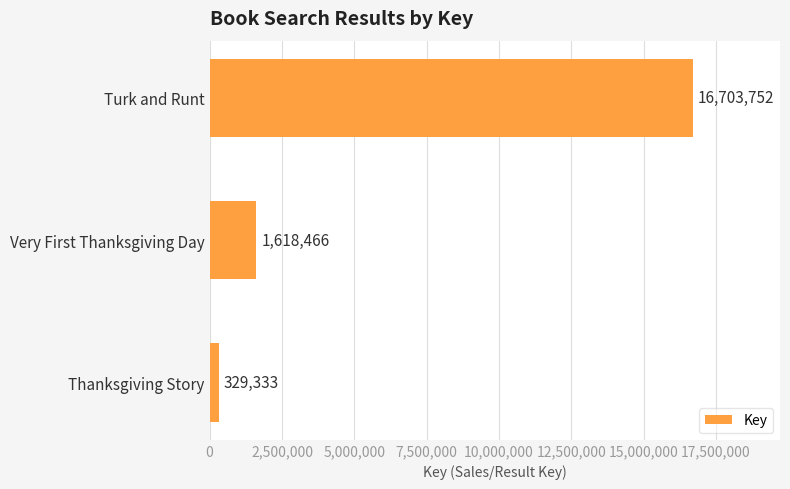

What is the change in value from Very First Thanksgiving Day to Thanksgiving Story?

-1289133